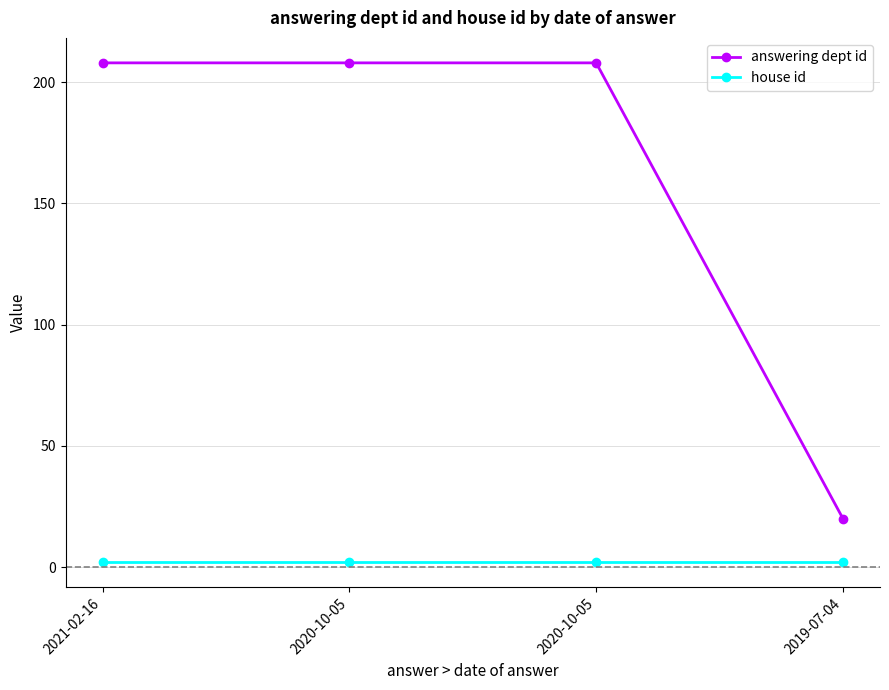

What is the label of the 1st point from the left?

2021-02-16